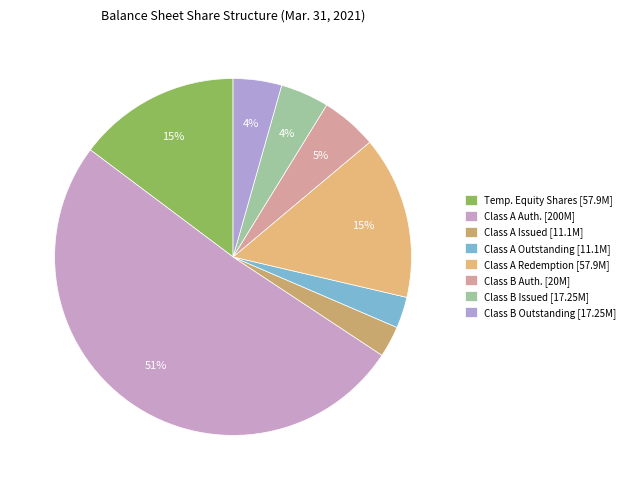

To the nearest percent, what is the difference between the largest and smallest slice percentages?

48%